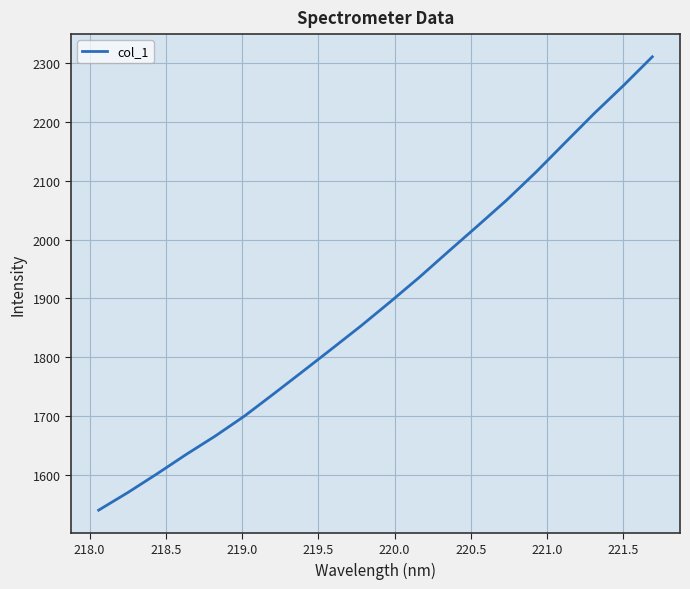

What is the smallest value displayed?

1540.3